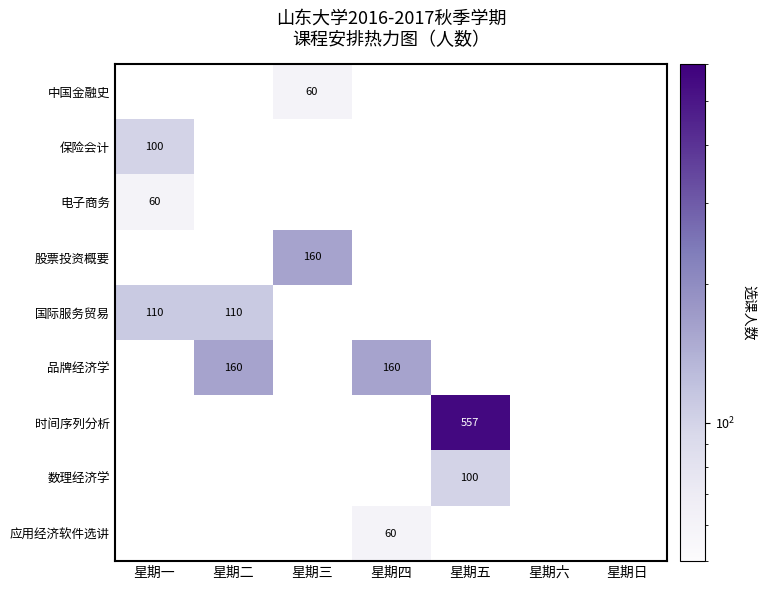

The 品牌经济学 series shows 98 at 星期日. True or false?

False